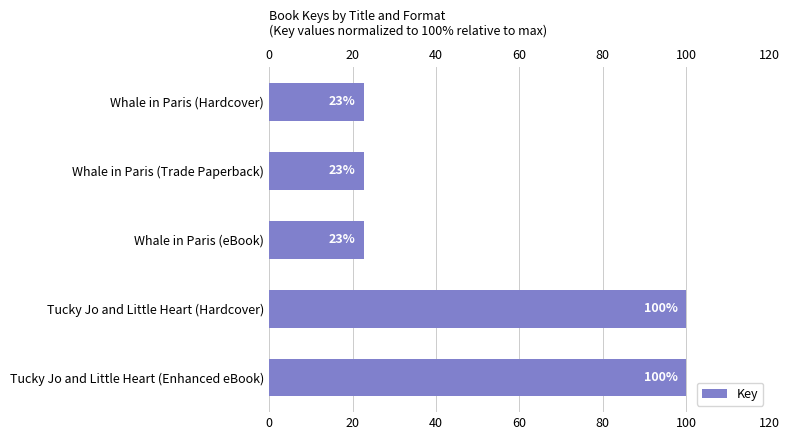

What is the smallest value displayed?

22.8